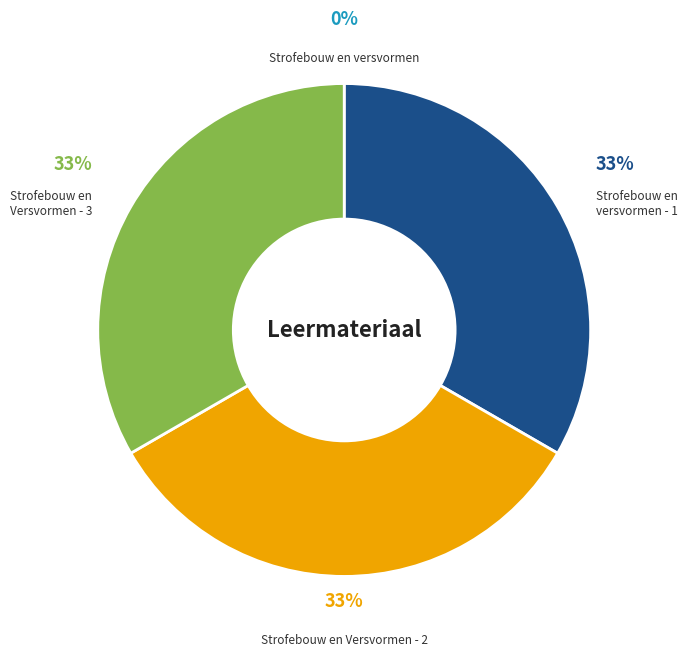

Is it true that Strofebouw en Versvormen - 2 is 39% of the pie?

False